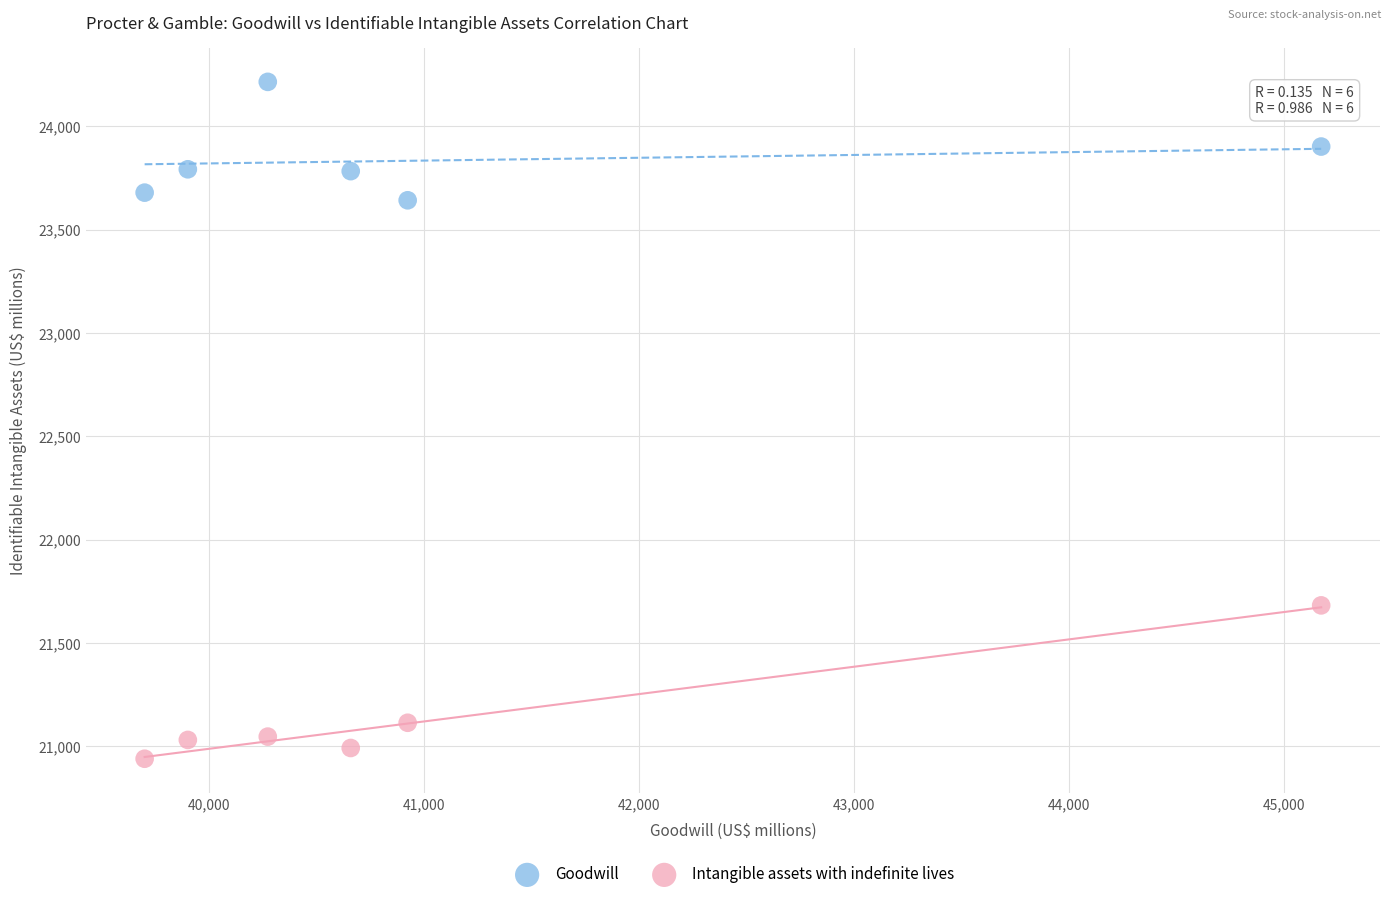

Across all series, what Y value is closest to 22577?

21682